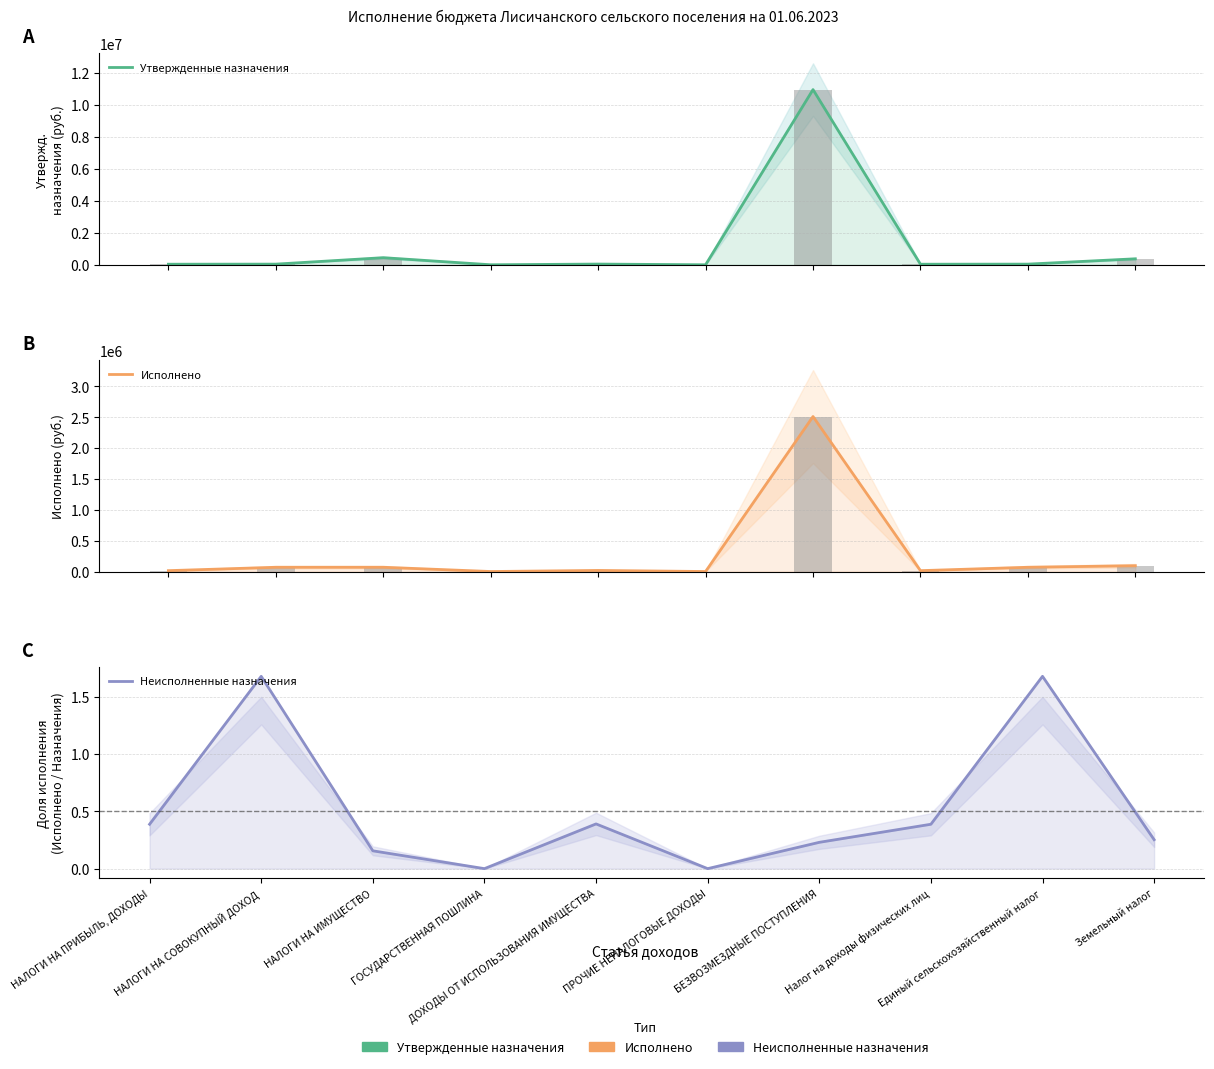

Where is Неисполненные назначения nearest to the value 0?

ГОСУДАРСТВЕННАЯ ПОШЛИНА